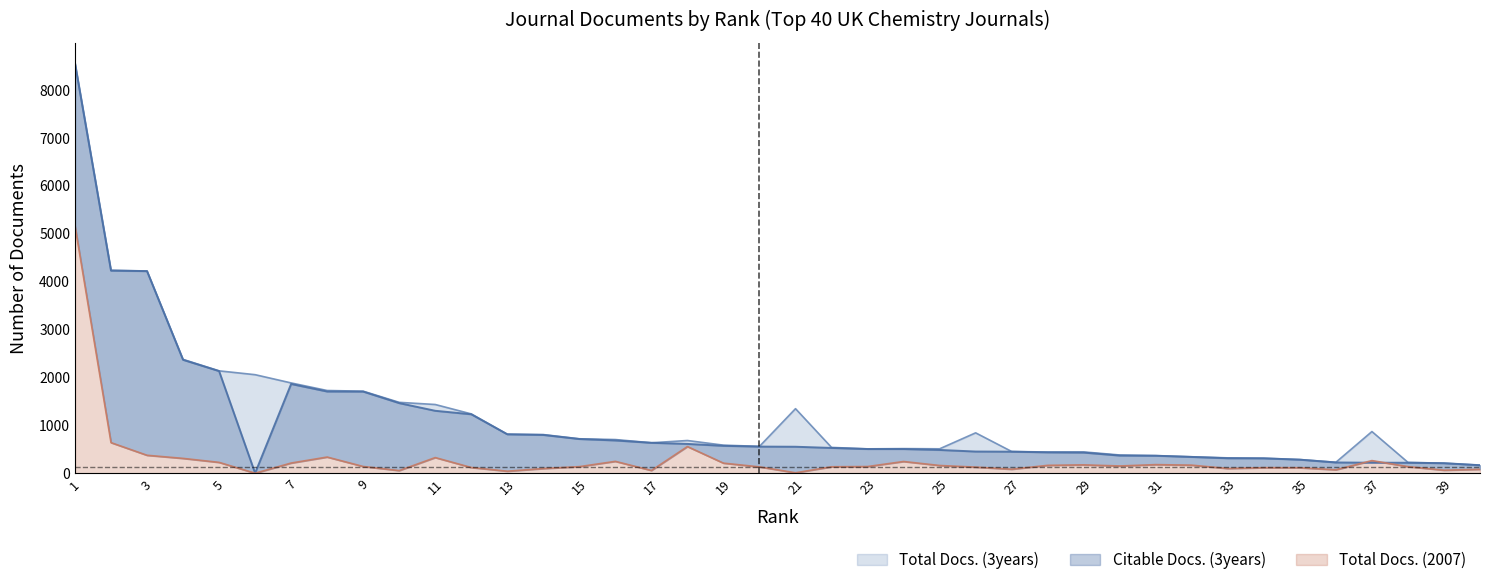

What is the sum of the Total Docs. (3years) values at 18 and 24?

1199